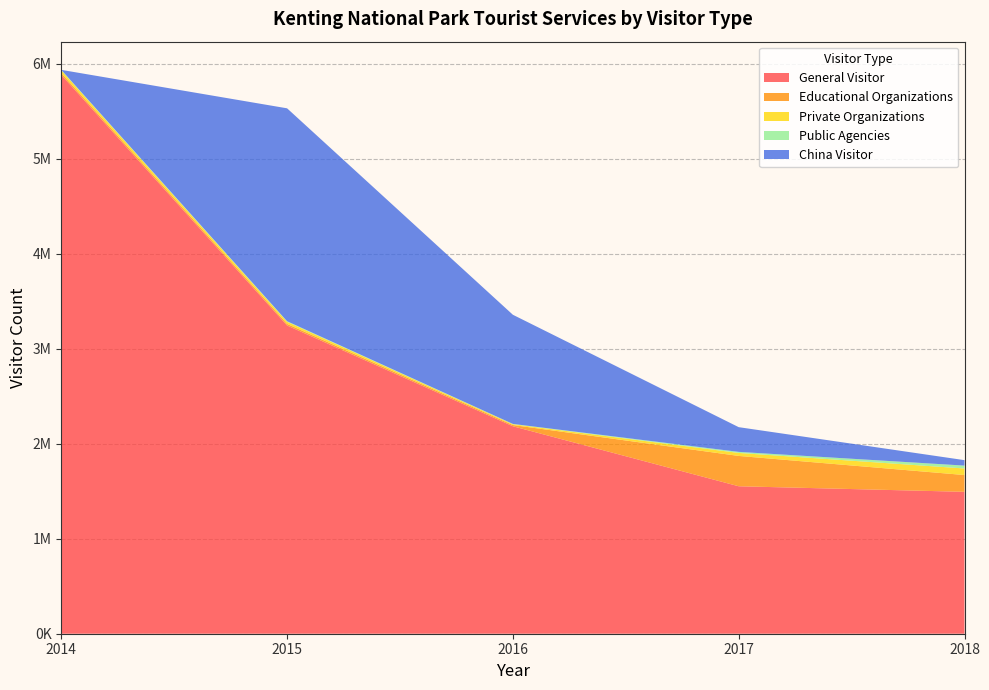

Reading right to left, extract all data points from this chart.

General Visitor: 2018=1493707	2017=1552288	2016=2184022	2015=3244694	2014=5883061
Educational Organizations: 2018=176804	2017=319355	2016=12941	2015=16796	2014=18580
Private Organizations: 2018=68936	2017=31448	2016=8524	2015=22463	2014=29220
Public Agencies: 2018=30372	2017=11283	2016=2995	2015=5736	2014=4835
China Visitor: 2018=57372	2017=260091	2016=1149113	2015=2241211	2014=0